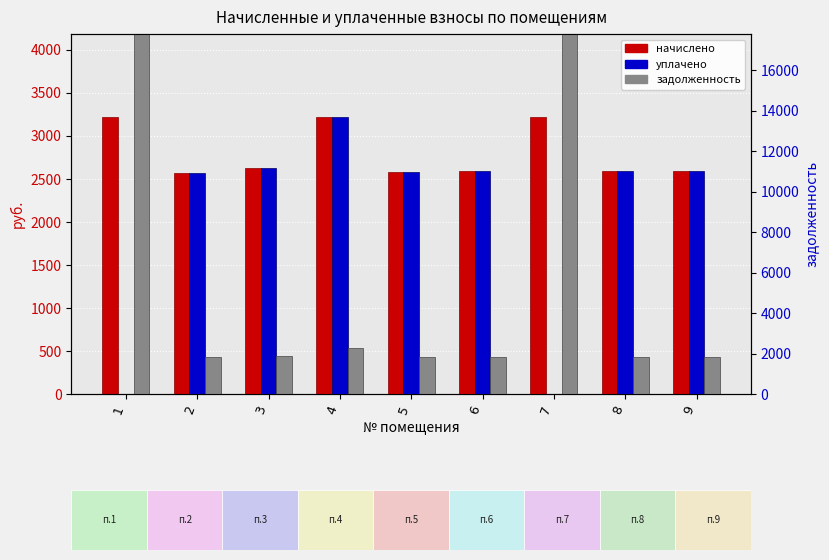

The value of начислено at 6 is 2592.0. True or false?

True